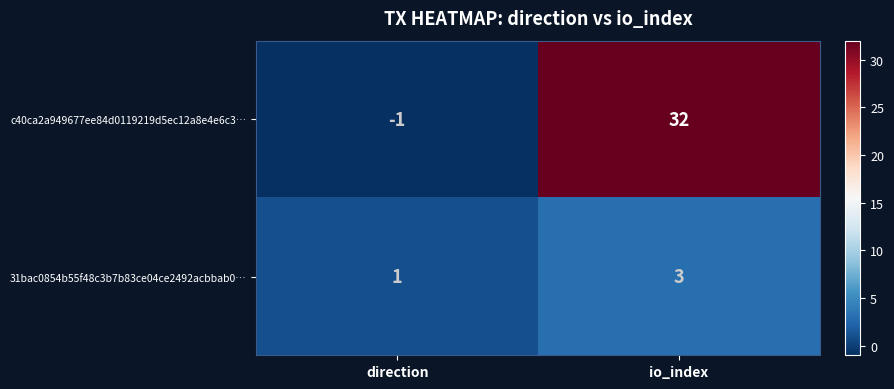

What is the total value across all series at io_index?

35